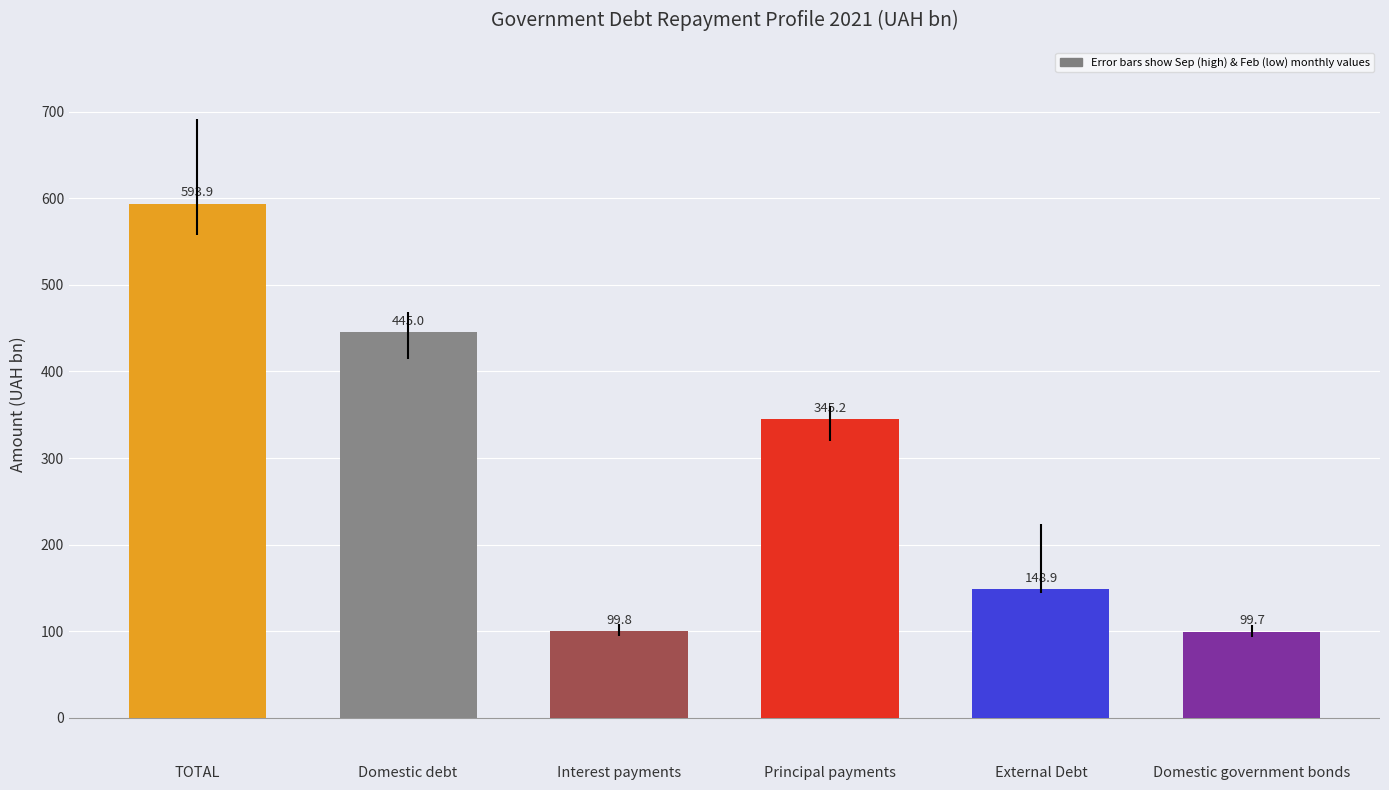

What is the label of the 2nd bar from the right?

External Debt